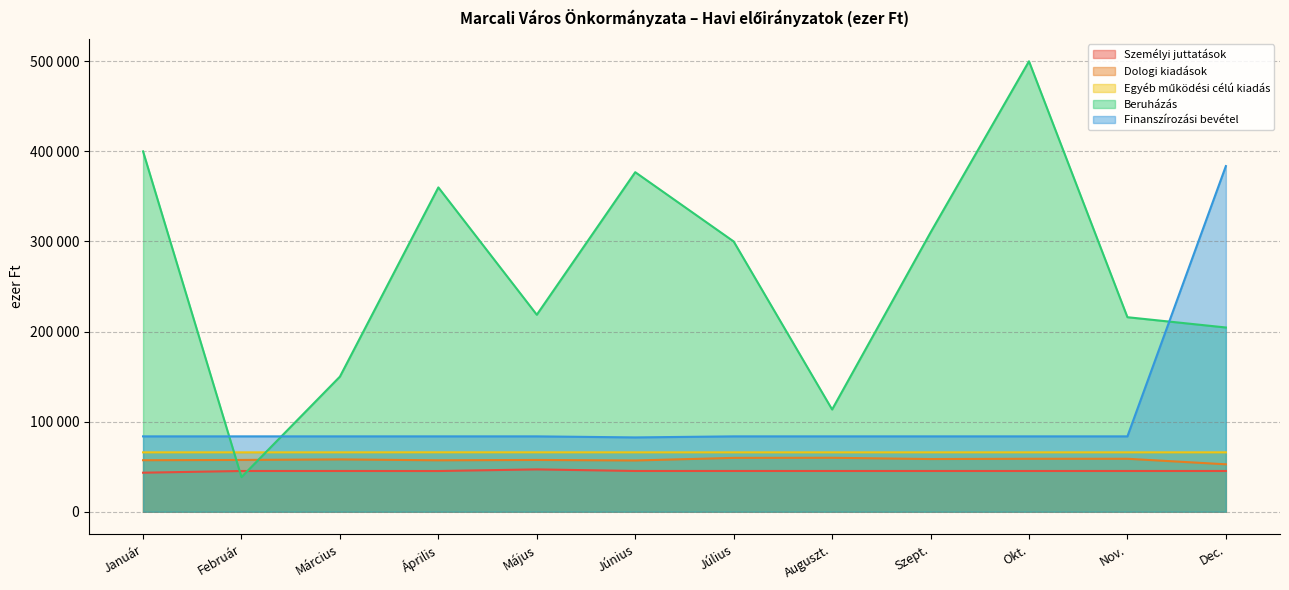

Reading left to right, list all the values displayed in this chart.

Személyi juttatások: Január=43340	Február=45230	Március=45250	Április=45200	Május=47001	Június=45250	Július=45260	Auguszt.=45250	Szept.=45250	Okt.=45240	Nov.=45250	Dec.=45250
Dologi kiadások: Január=57200	Február=57500	Március=58100	Április=57100	Május=57500	Június=56900	Július=59800	Auguszt.=59900	Szept.=58500	Okt.=58800	Nov.=58800	Dec.=52659
Egyéb működési célú kiadás: Január=65925	Február=65925	Március=65925	Április=65969	Május=65945	Június=65925	Július=65925	Auguszt.=65925	Szept.=65925	Okt.=65925	Nov.=65925	Dec.=65927
Beruházás: Január=400000	Február=38458	Március=150000	Április=360000	Május=218668	Június=376903	Július=300000	Auguszt.=113500	Szept.=310000	Okt.=500000	Nov.=215935	Dec.=204511
Finanszírozási bevétel: Január=83670	Február=83670	Március=83670	Április=83670	Május=83670	Június=82508	Július=83670	Auguszt.=83670	Szept.=83670	Okt.=83670	Nov.=83670	Dec.=383681